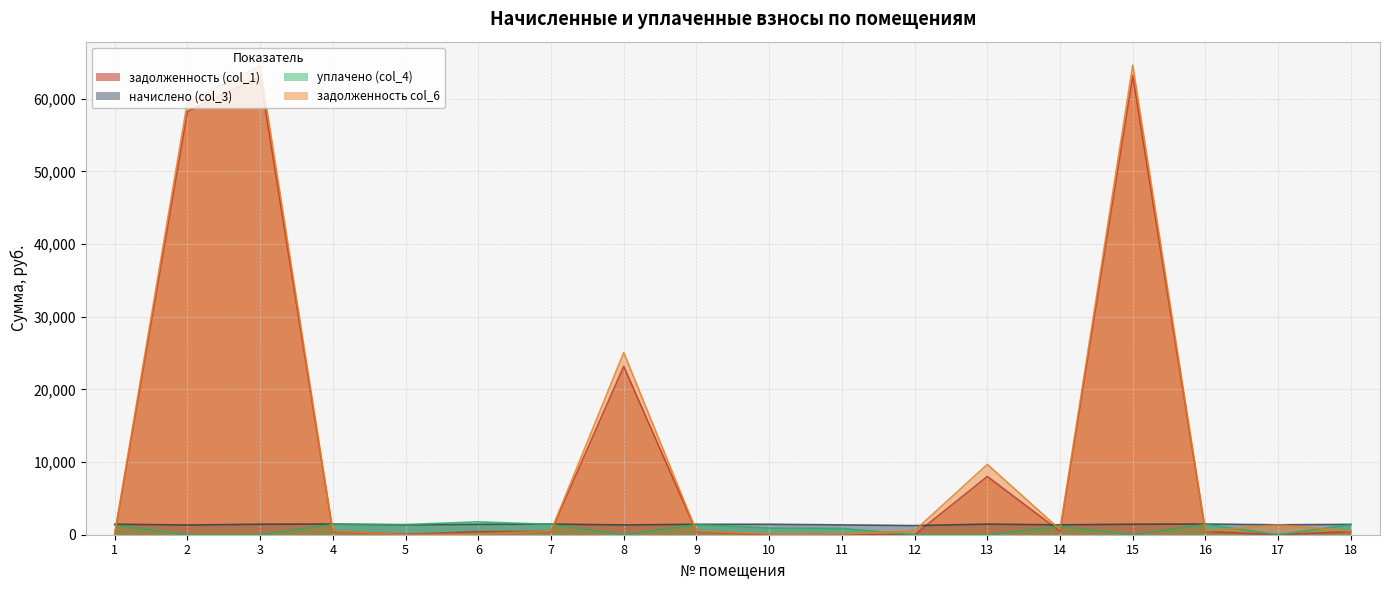

Does the chart have visible grid lines?

Yes